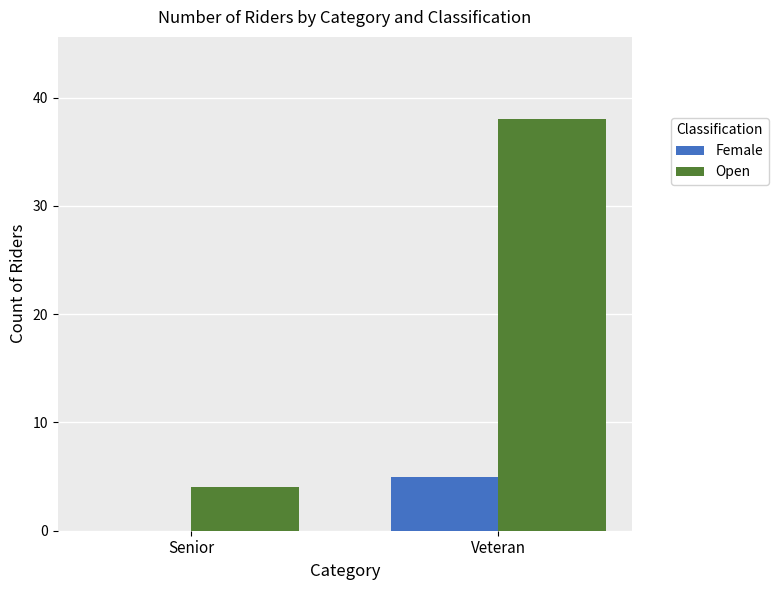

What are all the series names shown in the legend?

Female, Open